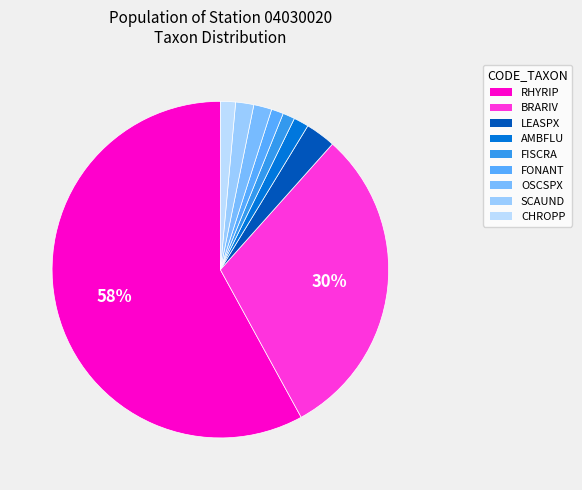

To the nearest percent, what is the combined percentage of LEASPX and OSCSPX?

5%